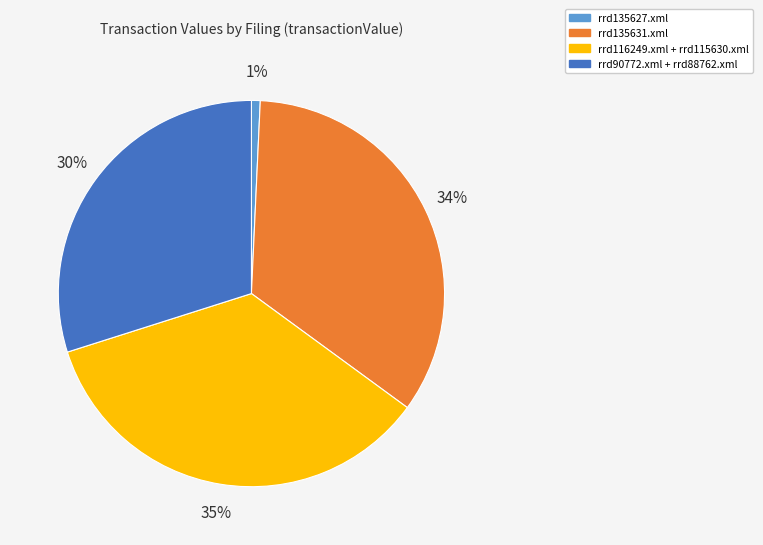

What is the largest slice in the pie chart?

rrd116249.xml + rrd115630.xml